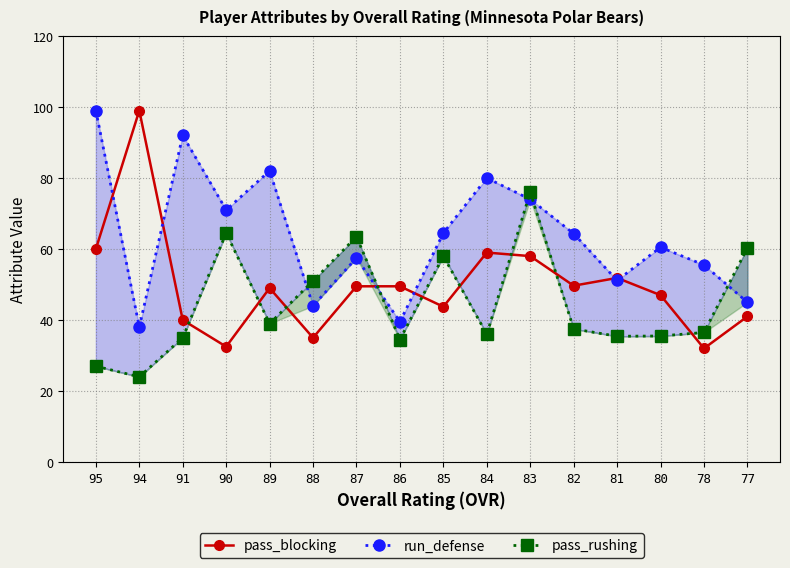

Reading left to right, list all the values displayed in this chart.

pass_blocking: 95=60.0	94=99.0	91=40.0	90=32.5	89=49.0	88=35.0	87=49.5	86=49.5	85=43.8	84=59.0	83=58.0	82=49.7	81=51.9	80=47.0	78=32.0	77=41.0
run_defense: 95=99.0	94=38.0	91=92.0	90=71.0	89=82.0	88=44.0	87=57.5	86=39.5	85=64.5	84=80.0	83=74.0	82=64.3	81=51.1	80=60.5	78=55.5	77=45.0
pass_rushing: 95=27.0	94=24.0	91=35.0	90=64.5	89=39.0	88=51.0	87=63.5	86=34.5	85=58.0	84=36.0	83=76.0	82=37.5	81=35.4	80=35.5	78=36.5	77=60.3